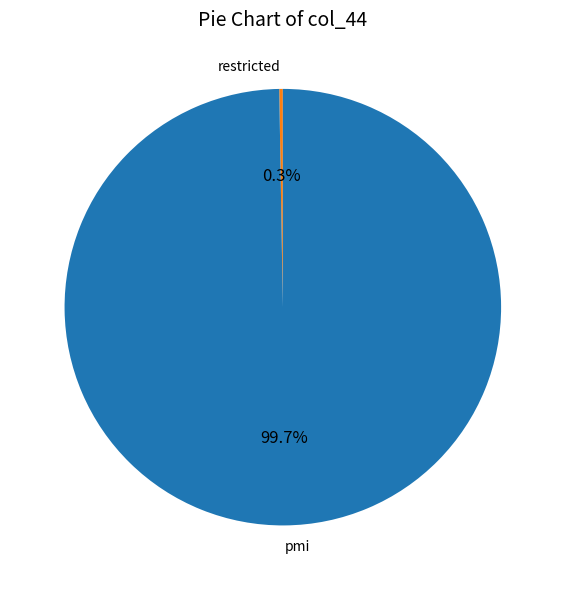

Which category has the biggest portion of the pie?

pmi